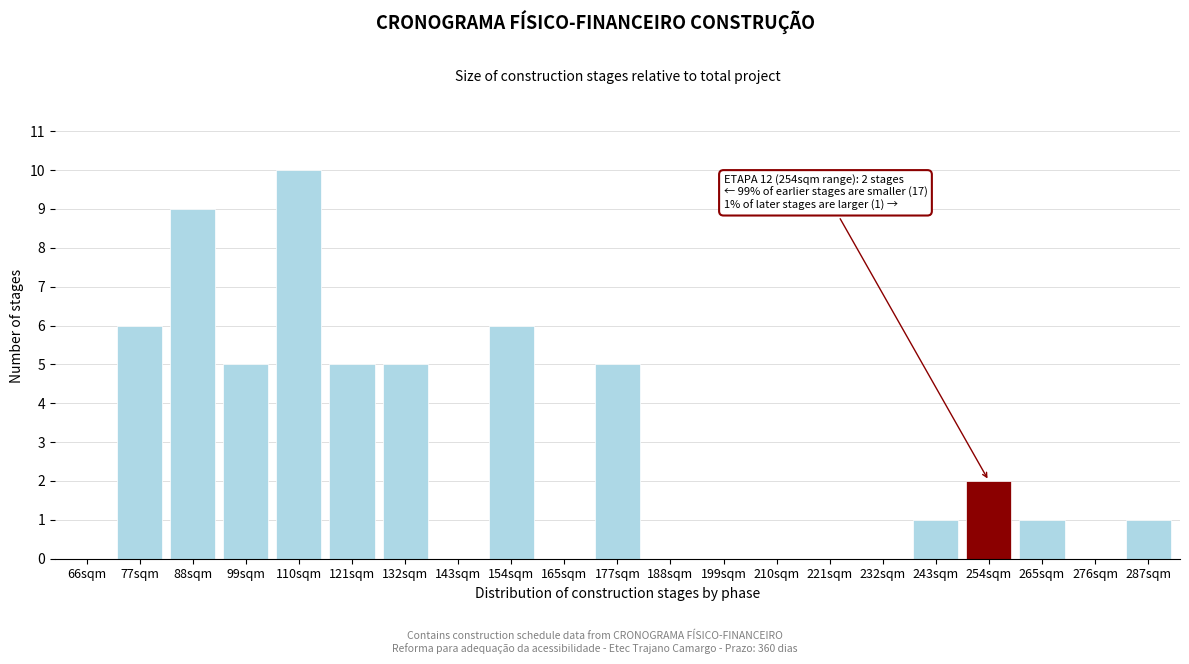

Reading left to right, list all the values displayed in this chart.

66sqm=0	77sqm=6	88sqm=9	99sqm=5	110sqm=10	121sqm=5	132sqm=5	143sqm=0	154sqm=6	165sqm=0	177sqm=5	188sqm=0	199sqm=0	210sqm=0	221sqm=0	232sqm=0	243sqm=1	254sqm=2	265sqm=1	276sqm=0	287sqm=1